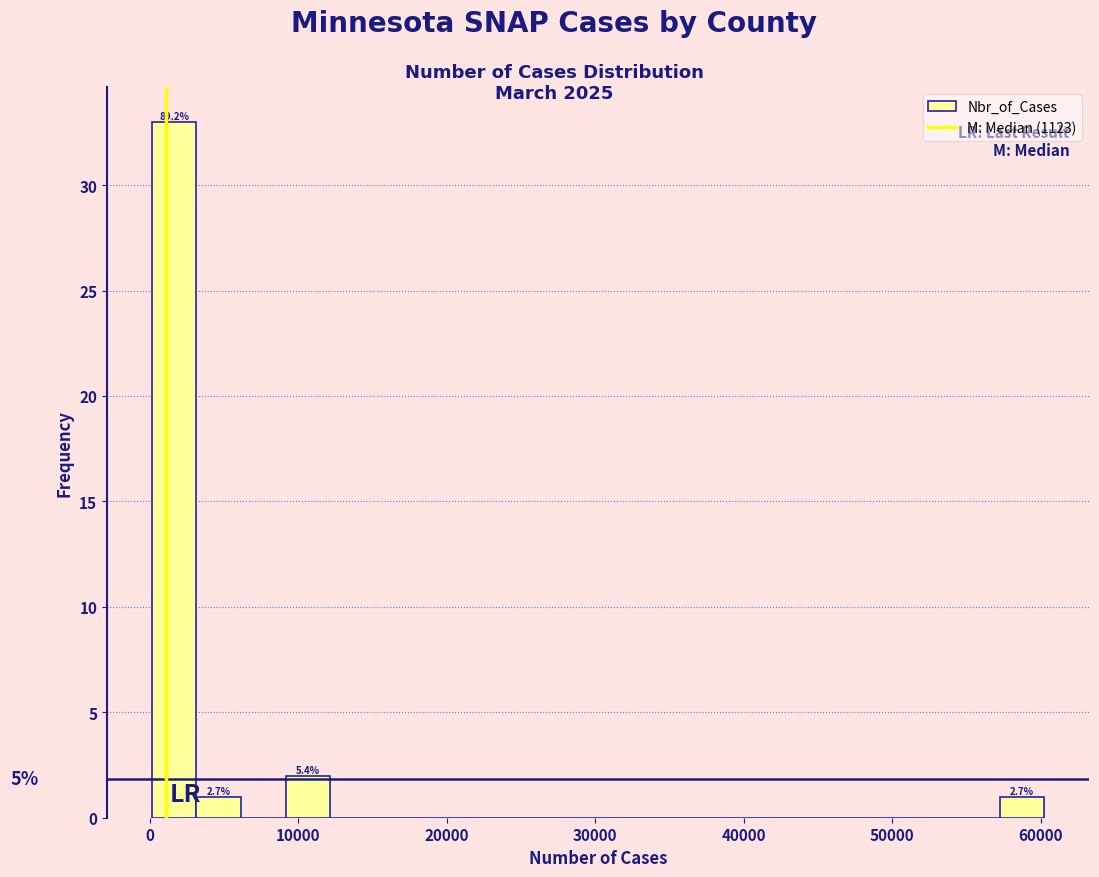

Around what value on the x-axis is the tallest bar? Give the approximate position of its centre, as read against the axis.

2000